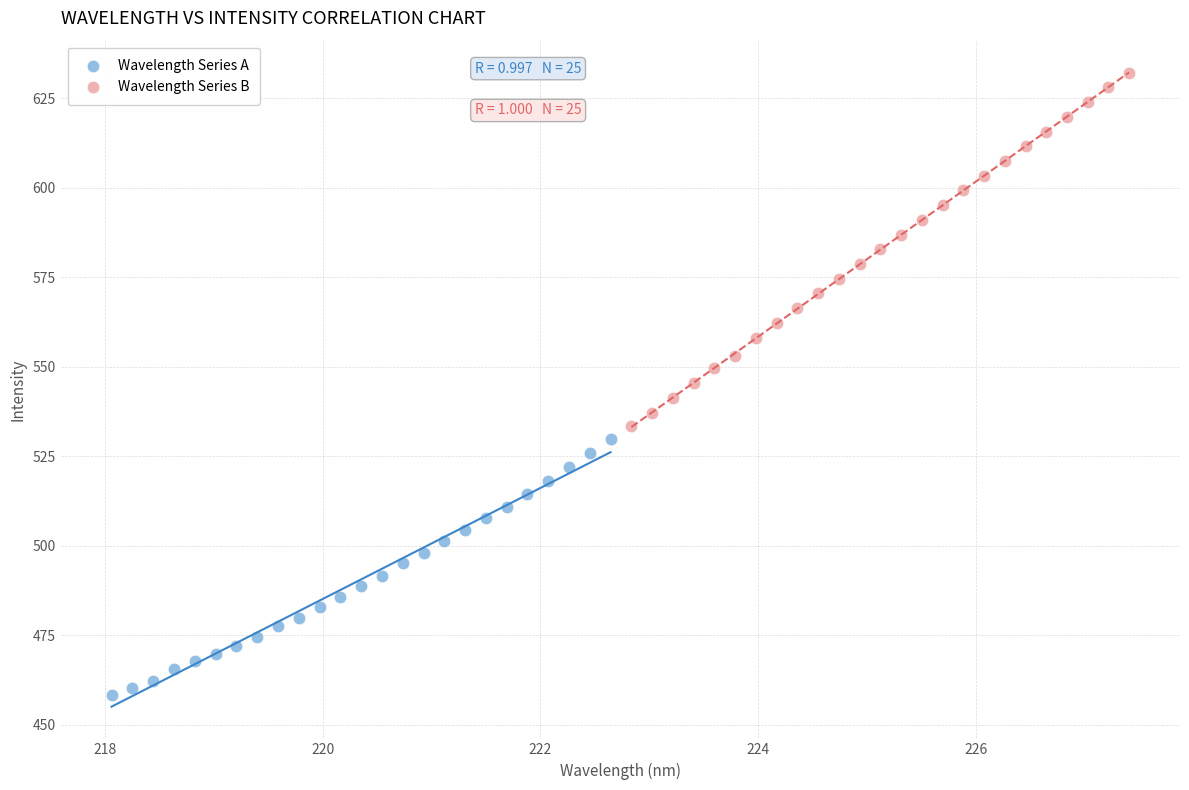

Which series reaches the minimum Y coordinate?

Wavelength Series A